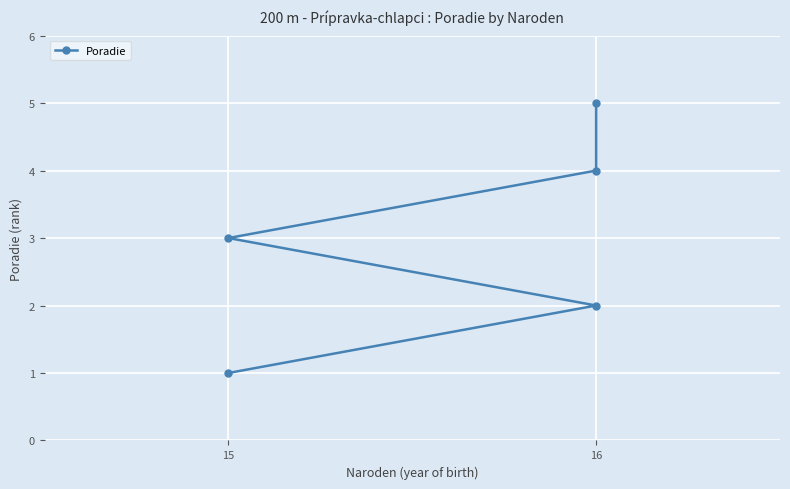

What is the label of the 3rd point from the right?

15